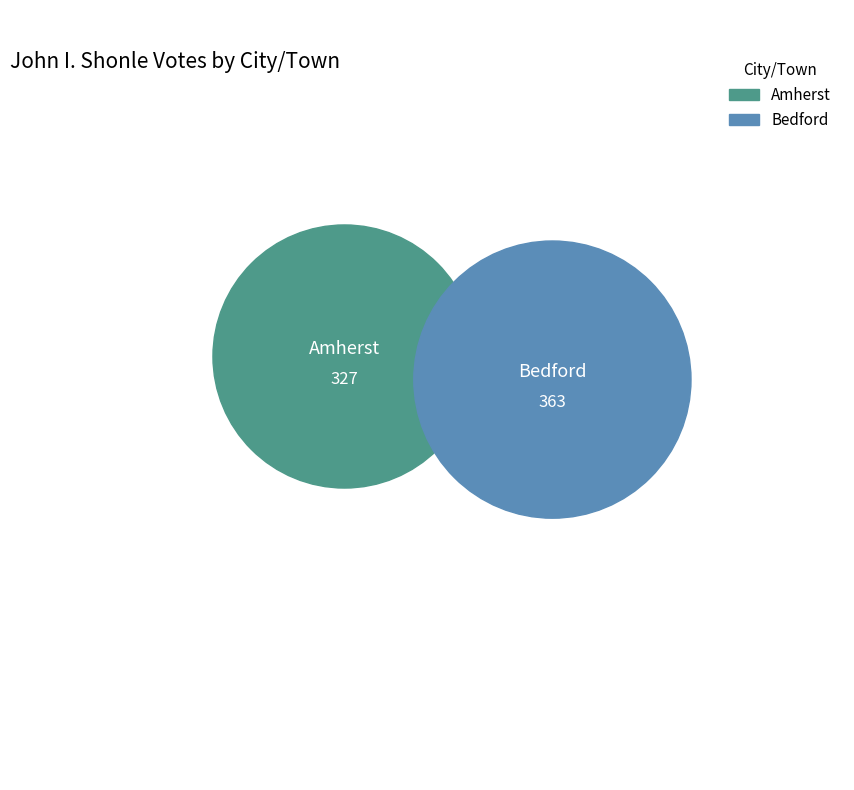

Is it true that Amherst is 47% of the pie?

True